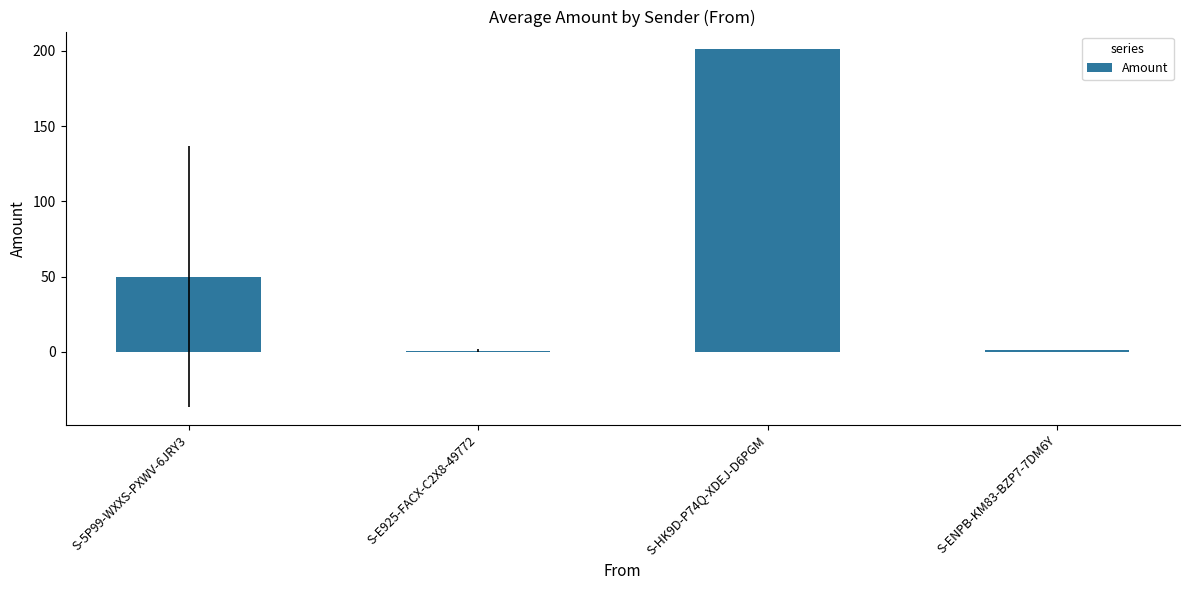

How many bars are there in total?

4